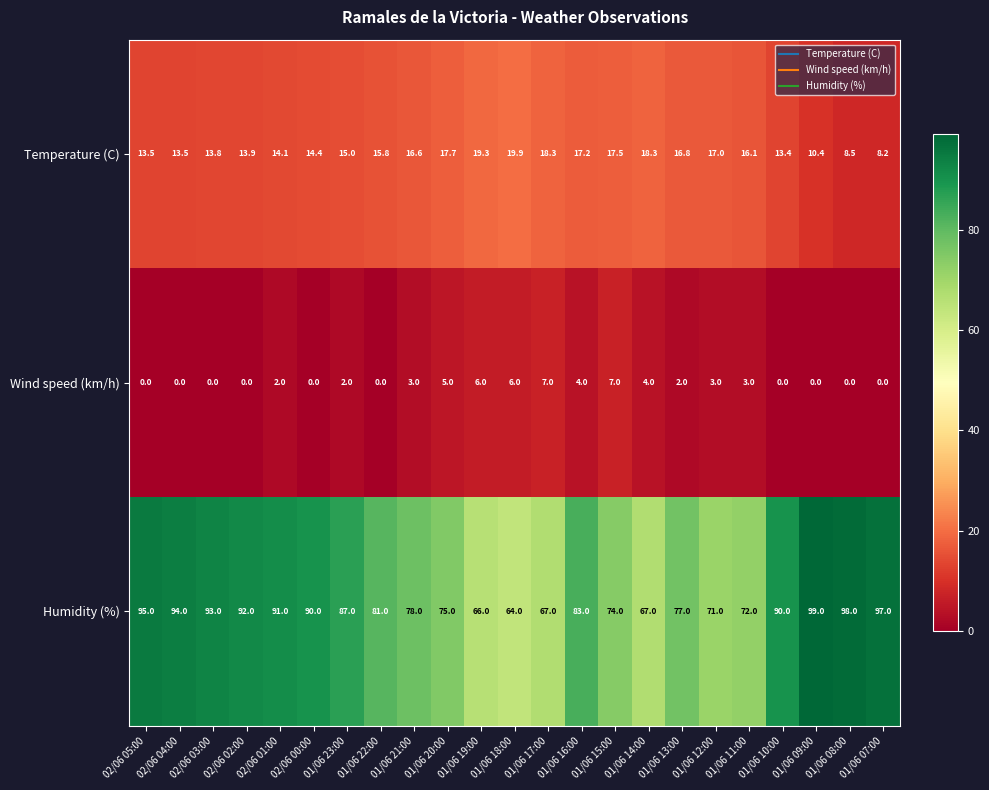

Is it true that Temperature (C) equals 13.8 at 02/06 03:00?

True